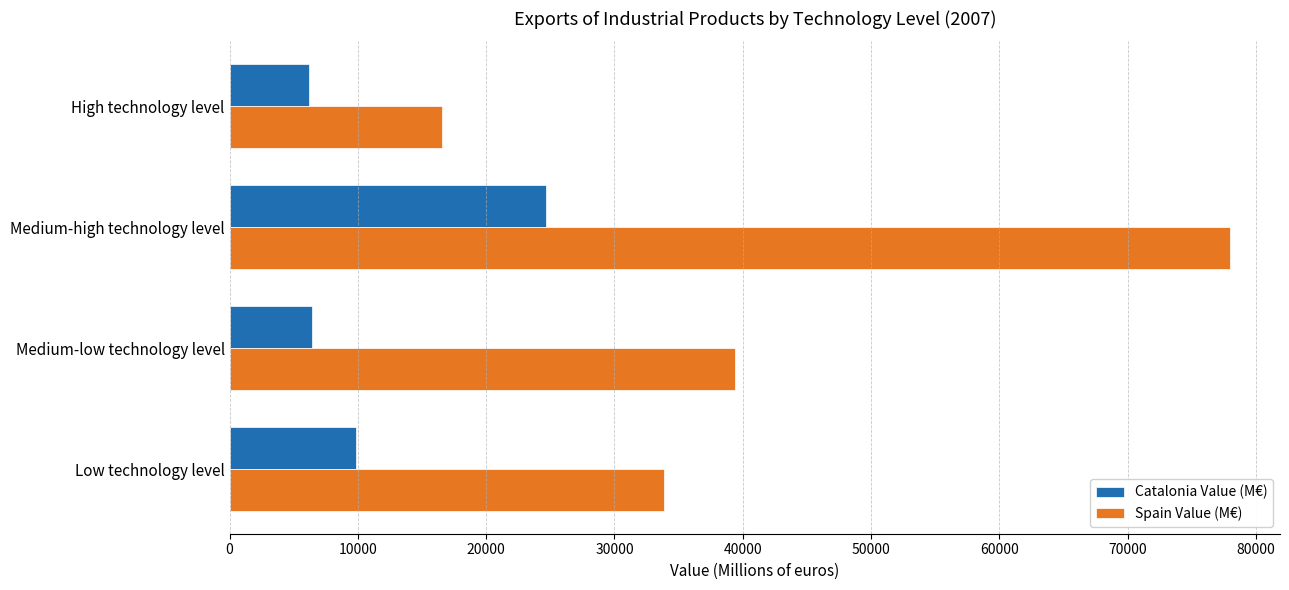

Rank the series at Low technology level from highest to lowest value.

Spain Value (M€), Catalonia Value (M€)